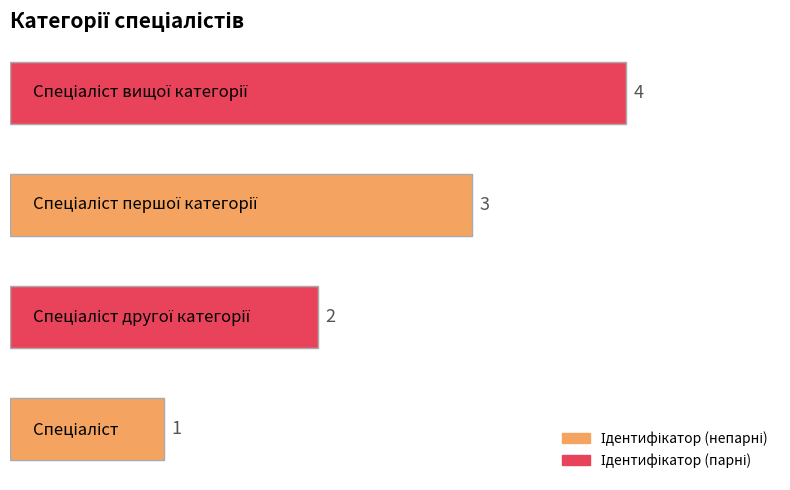

What is the maximum value shown in the chart?

4